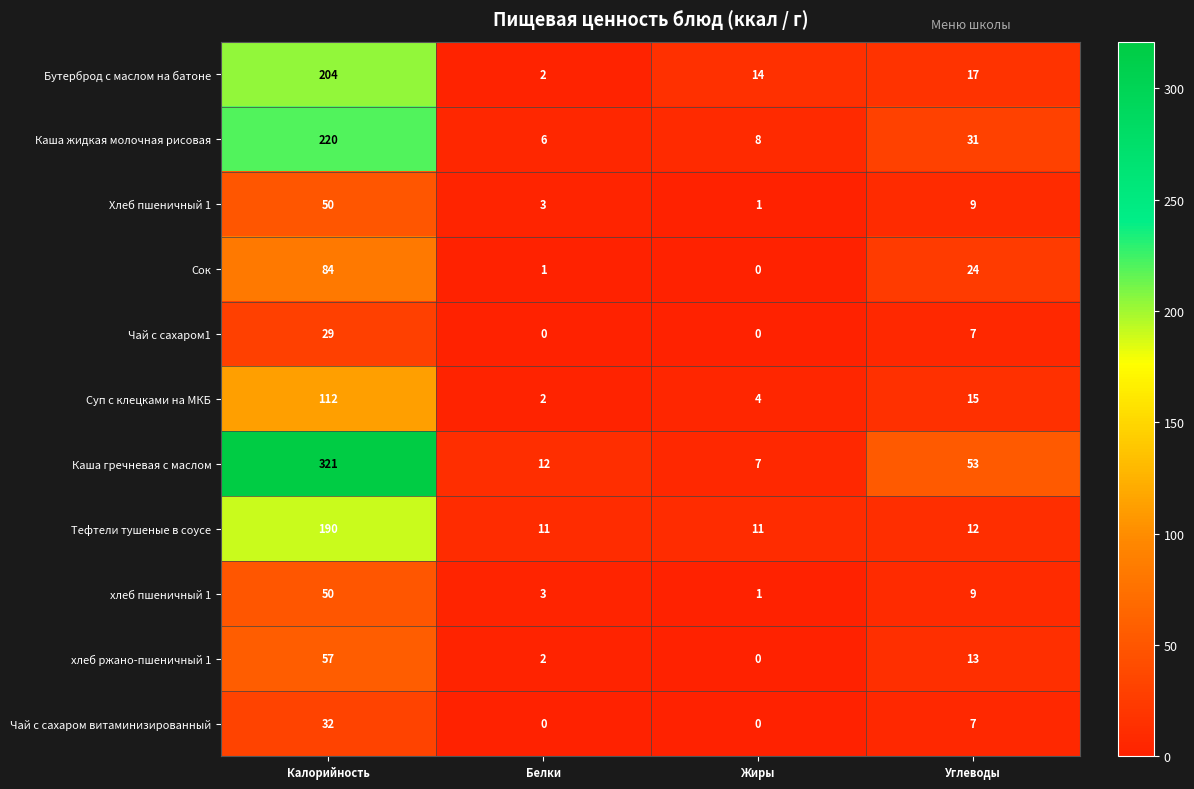

Which series has the largest range (max minus min)?

Каша гречневая с маслом